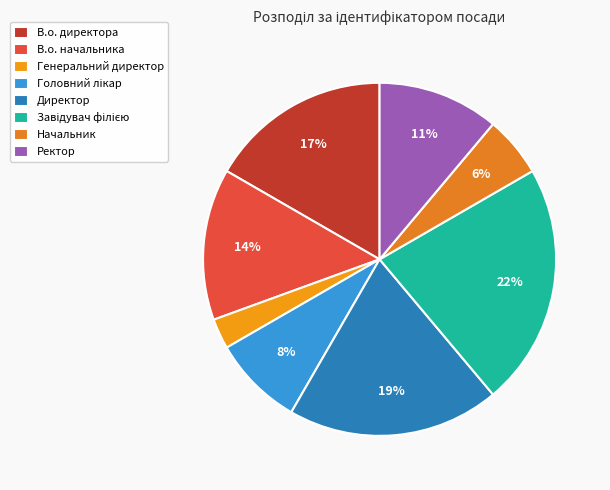

The В.о. директора slice represents 22% of the pie. True or false?

False